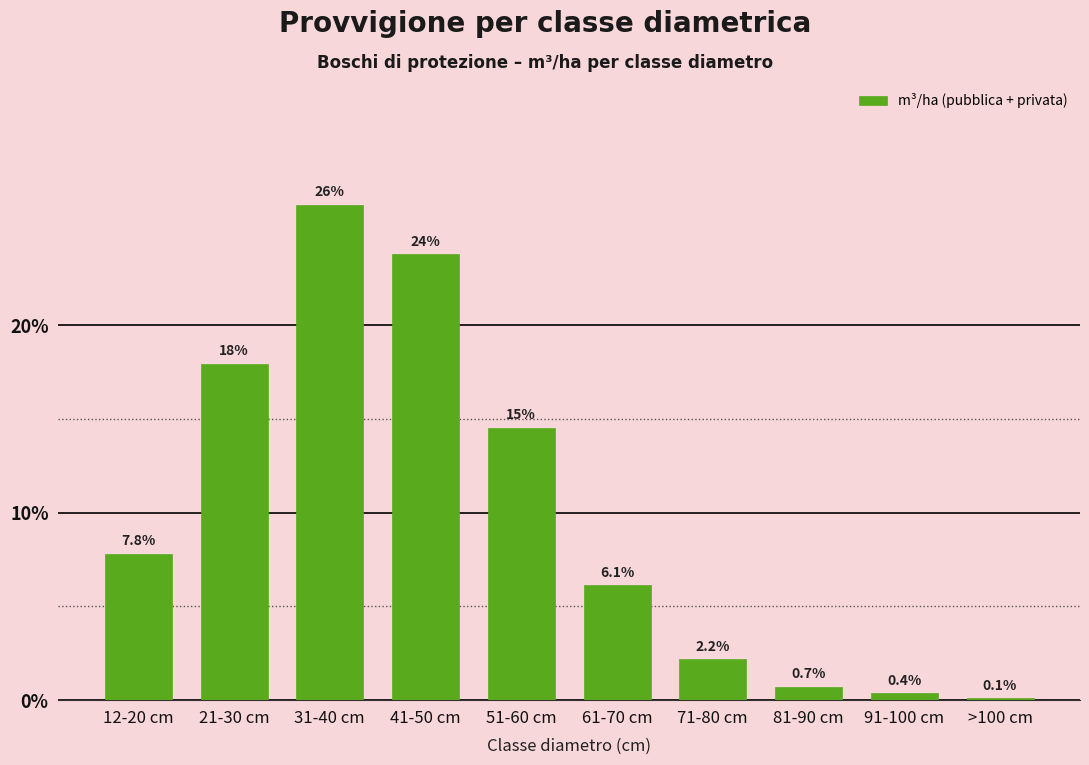

Reading left to right, list all the values displayed in this chart.

12-20 cm=7.8	21-30 cm=17.9	31-40 cm=26.4	41-50 cm=23.8	51-60 cm=14.5	61-70 cm=6.1	71-80 cm=2.2	81-90 cm=0.7	91-100 cm=0.4	>100 cm=0.1